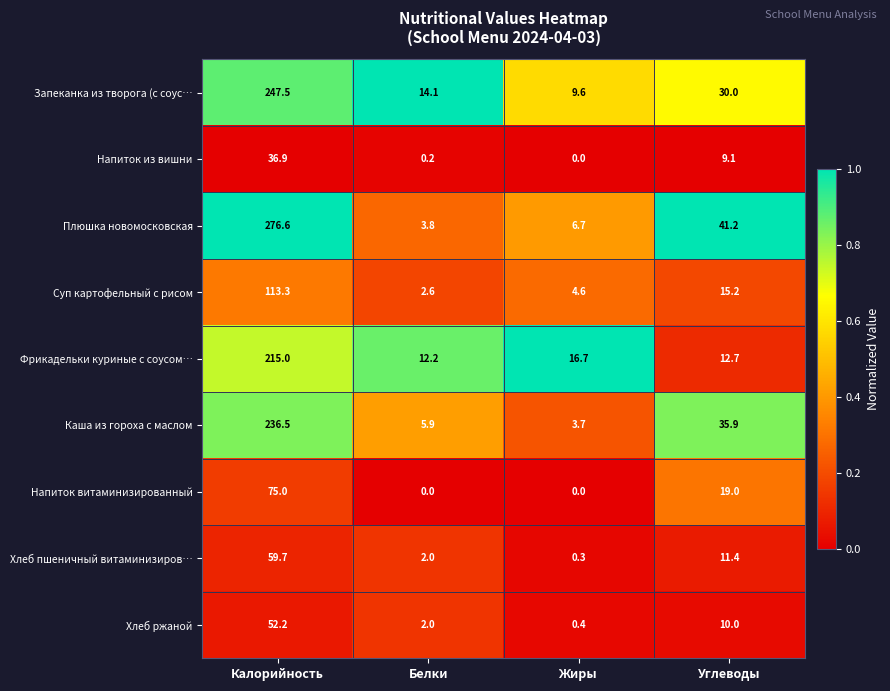

Which series has the widest spread of values?

Плюшка новомосковская